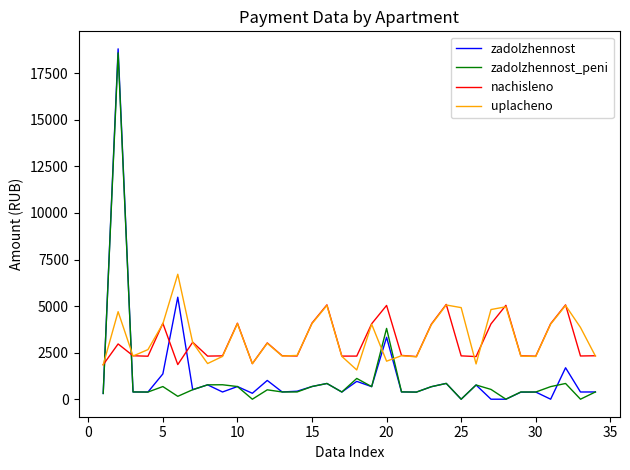

Is this an area chart (filled region under the line)?

No